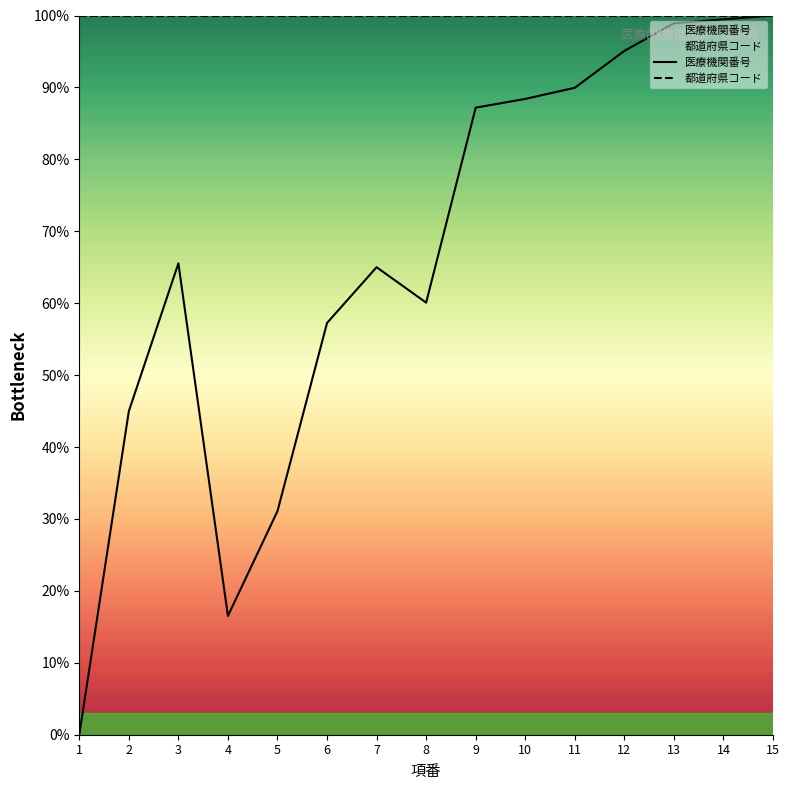

The 都道府県コード series shows 100.0 at 14. True or false?

True